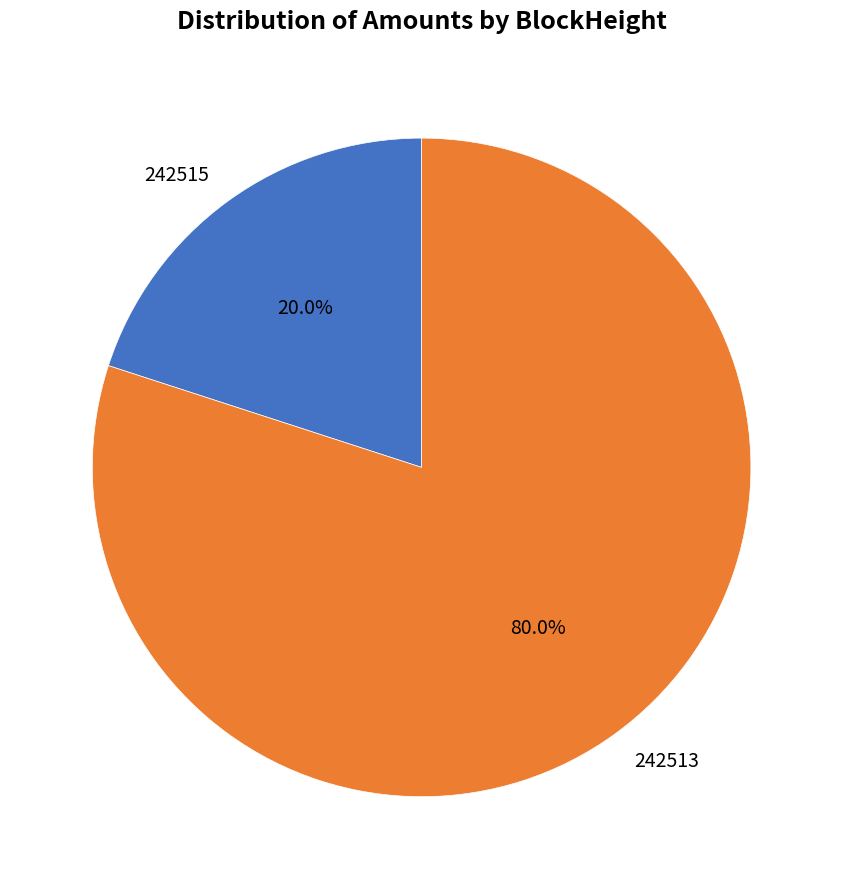

Rank the categories by value from highest to lowest.

242513, 242515